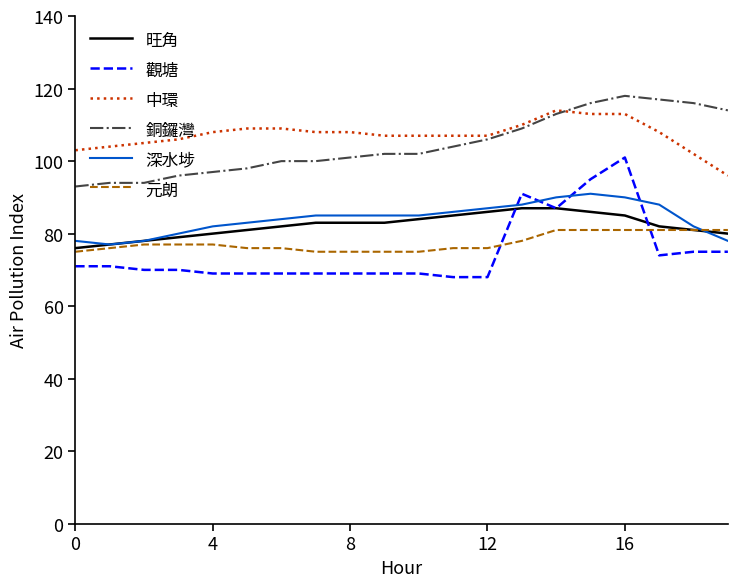

What is the minimum value for 元朗?

75